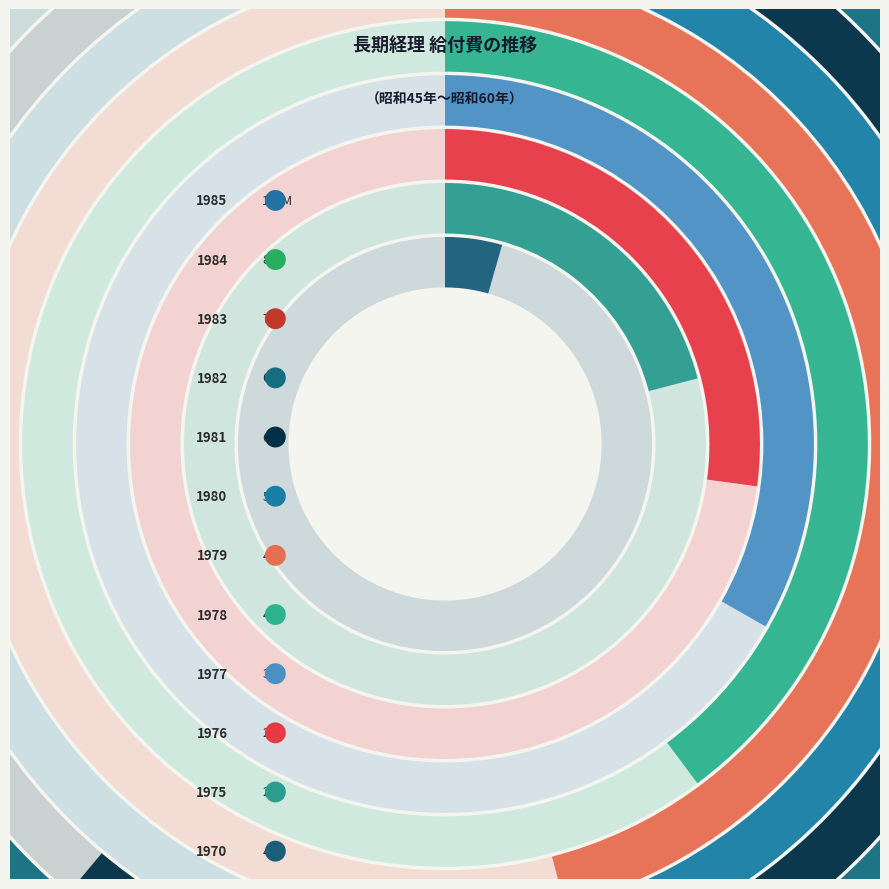

To the nearest percent, what is the difference between the largest and smallest slice percentages?

16%